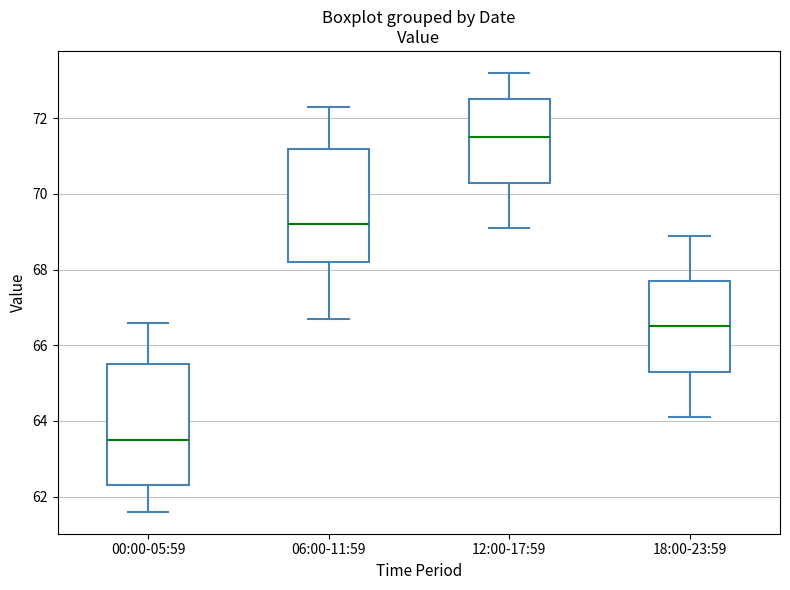

Where does the lower whisker of the box for 12:00-17:59 end on the y-axis? The values are not printed on the chart, so give them approximately, as read against the axis.

69.2